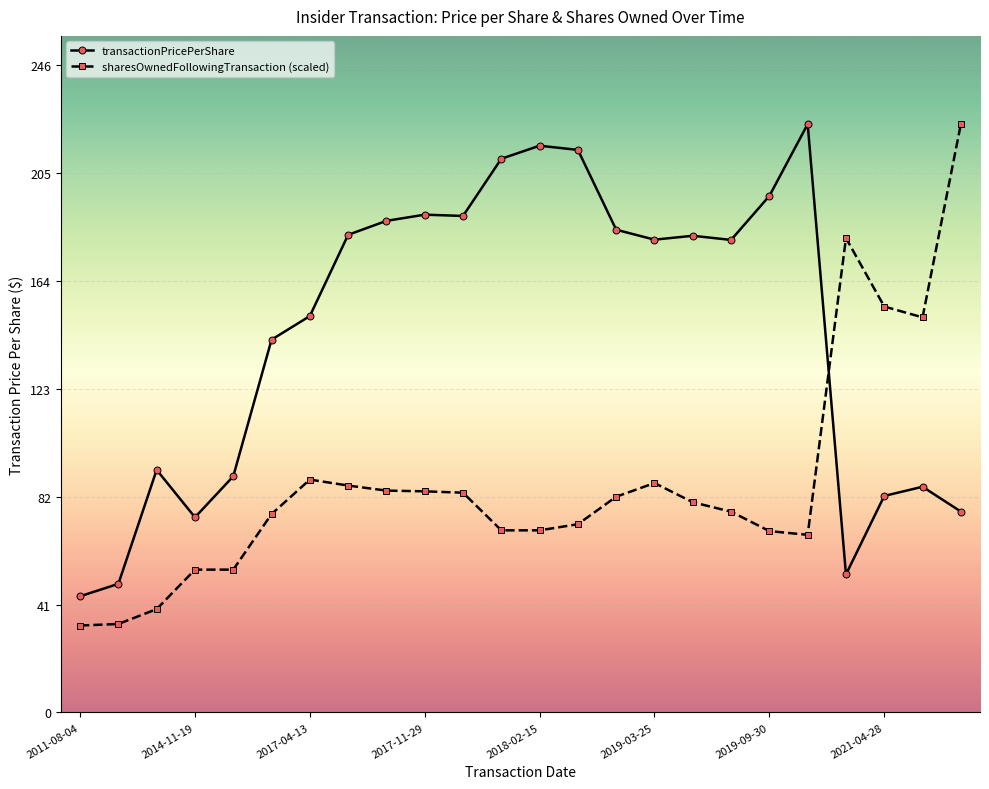

What is the value of the transactionPricePerShare point at the 18th from the left?

180.0